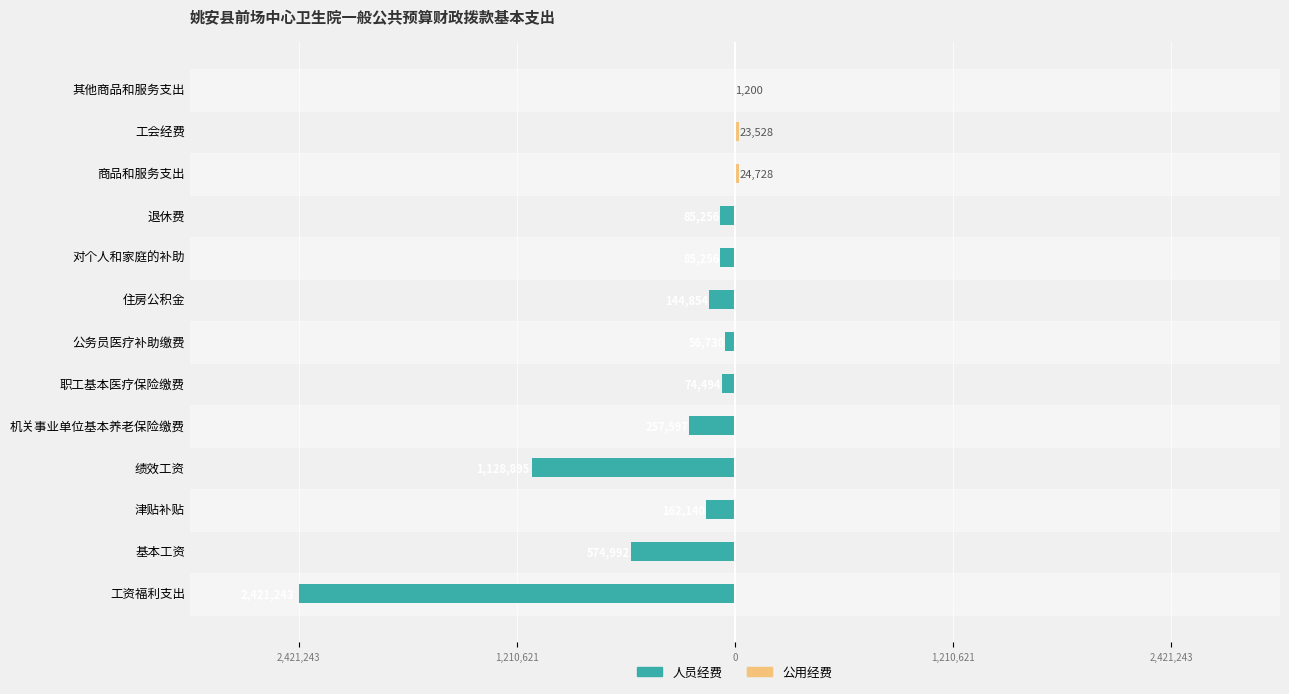

What are all the series names shown in the legend?

人员经费, 公用经费